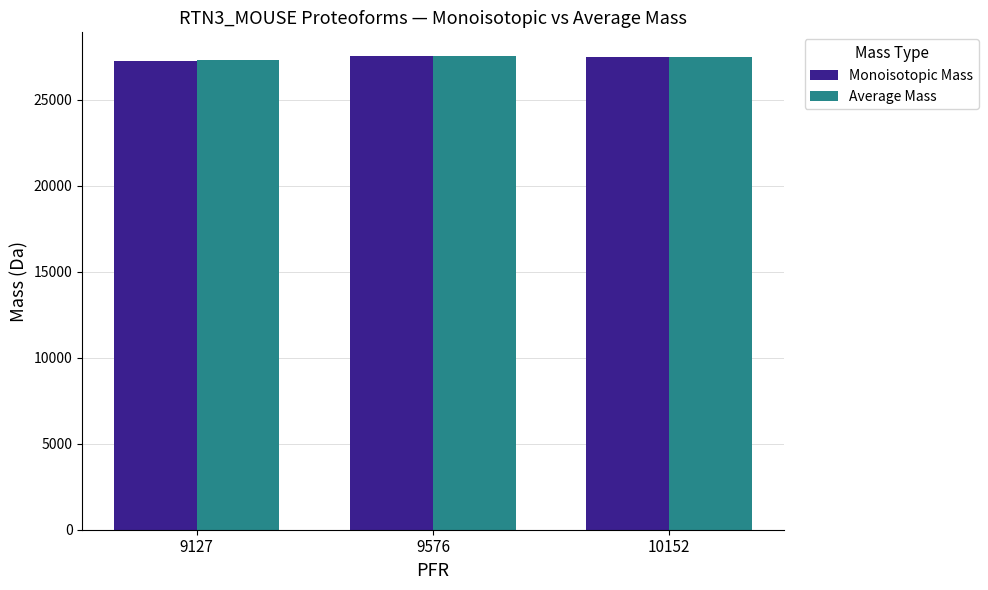

What are all the series names shown in the legend?

Monoisotopic Mass, Average Mass